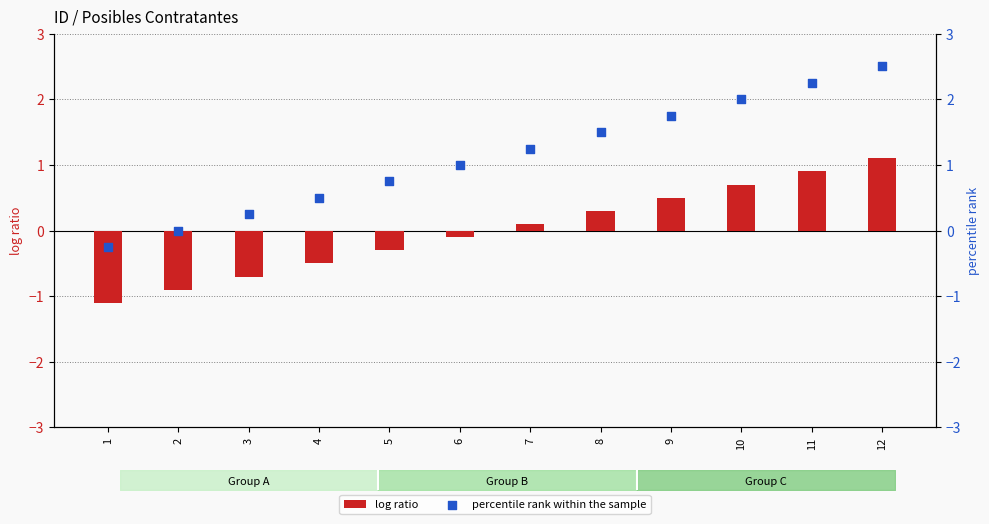

At how many categories does at least one series exceed 0?

10